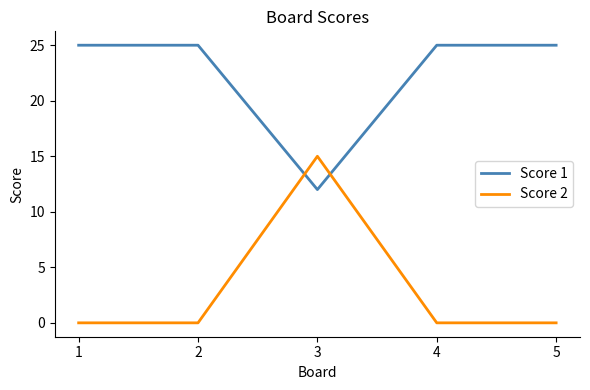

What is the minimum value for Score 1?

12